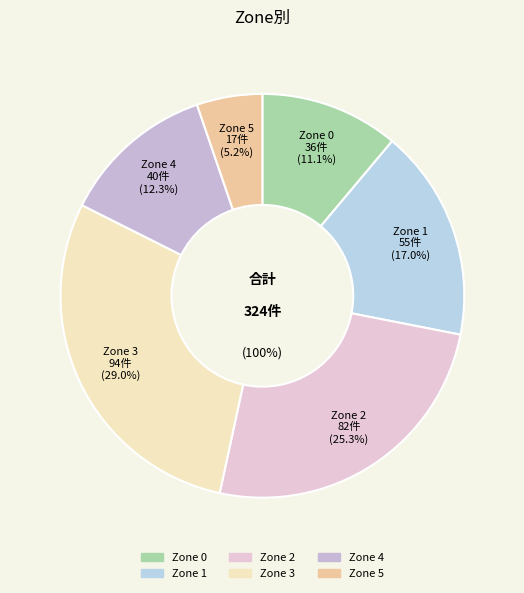

Is there any slice that represents more than half of the pie?

No